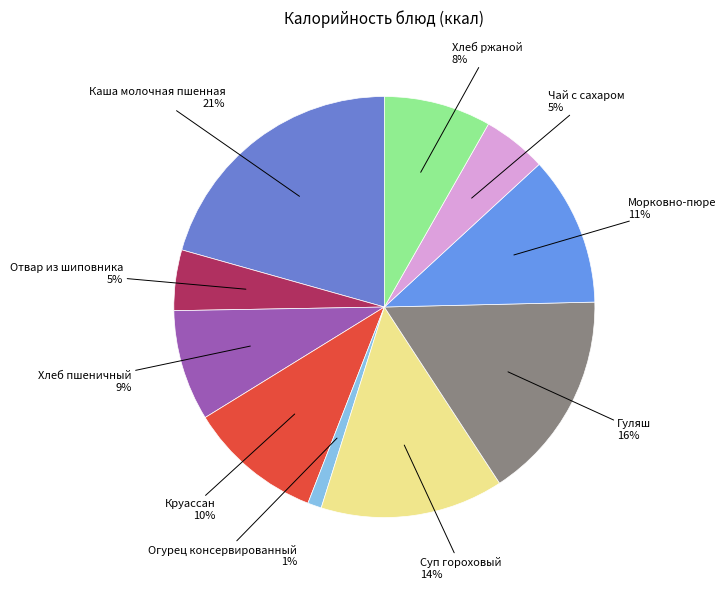

Combined, do Каша молочная пшенная and Хлеб ржаной account for over 50%?

No